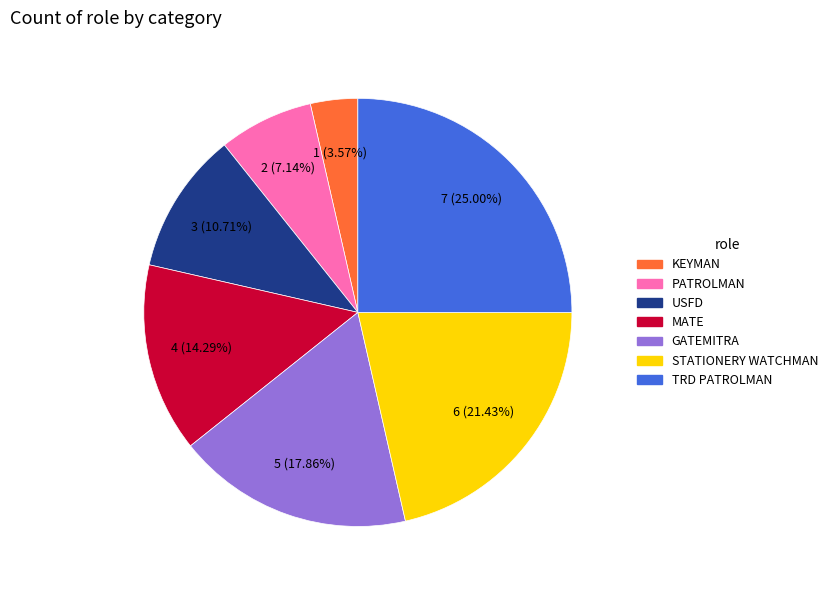

Does any single category account for the majority?

No